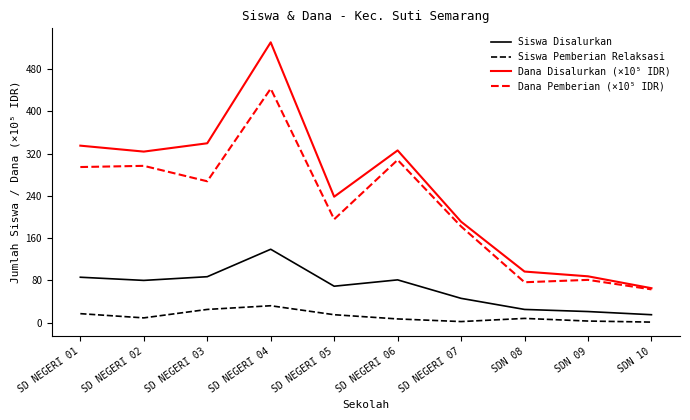

At which category does Siswa Disalurkan reach its first local peak?

SD NEGERI 04